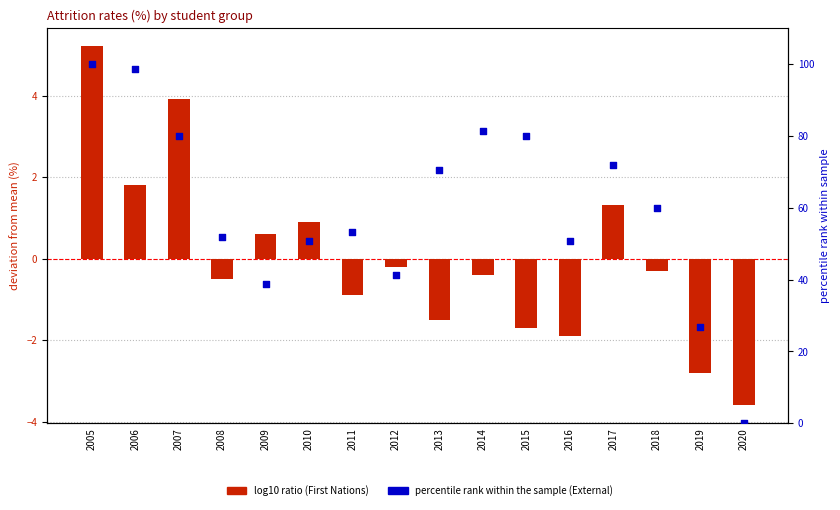

At which category is the sum across all series the highest?

2005